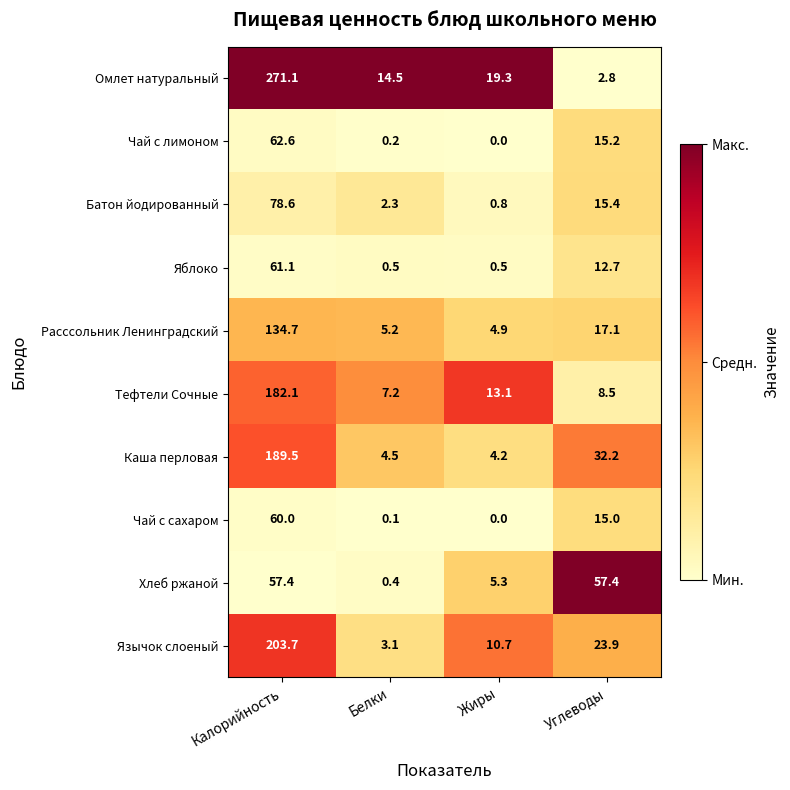

Rank the series at Калорийность from highest to lowest value.

Омлет натуральный, Язычок слоеный, Каша перловая, Тефтели Сочные, Расссольник Ленинградский, Батон йодированный, Чай с лимоном, Яблоко, Чай с сахаром, Хлеб ржаной